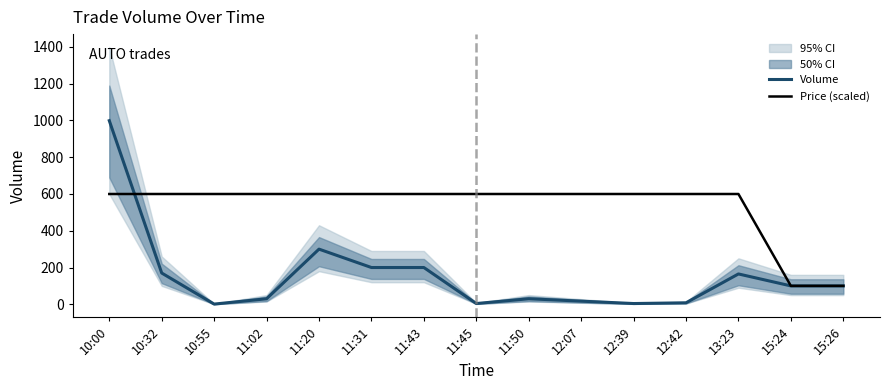

What is the label of the 2nd point from the left?

10:32